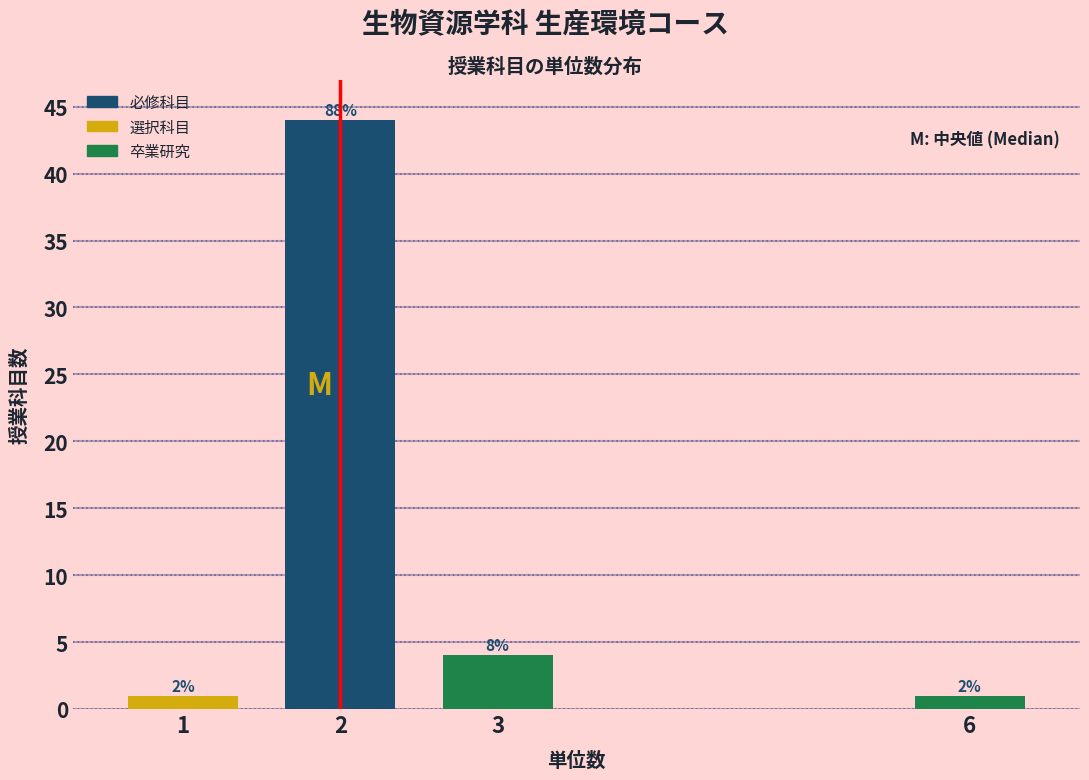

Are the bars horizontal?

No